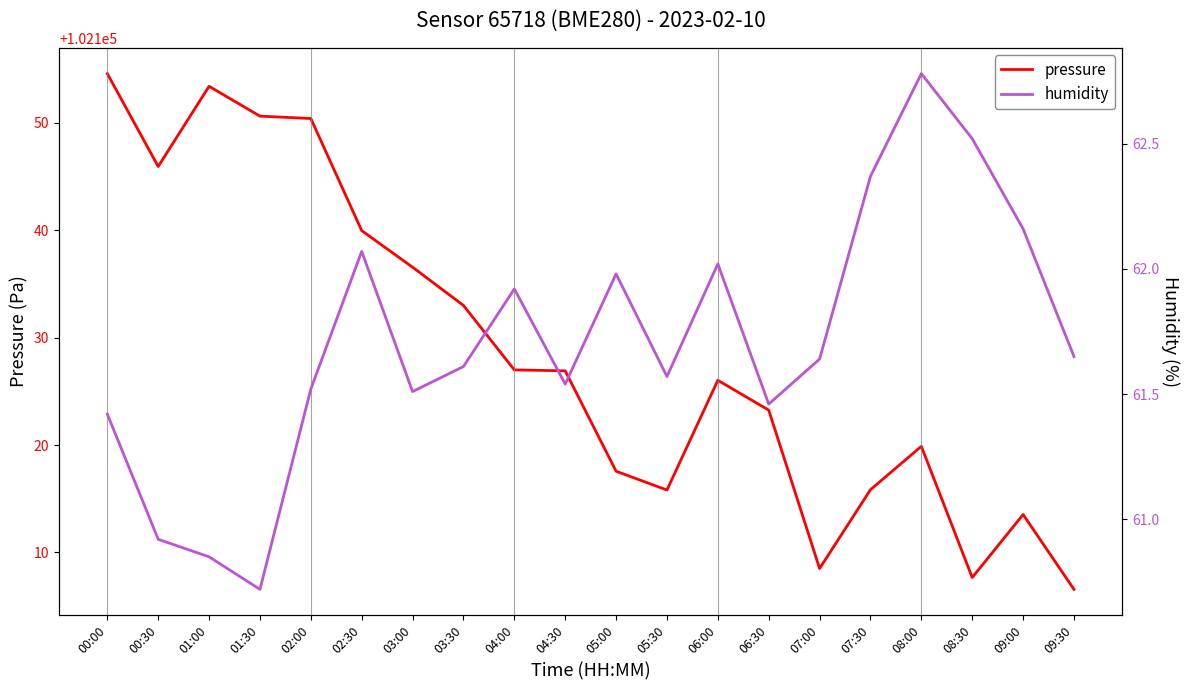

What is the label of the 15th point from the right?

02:30